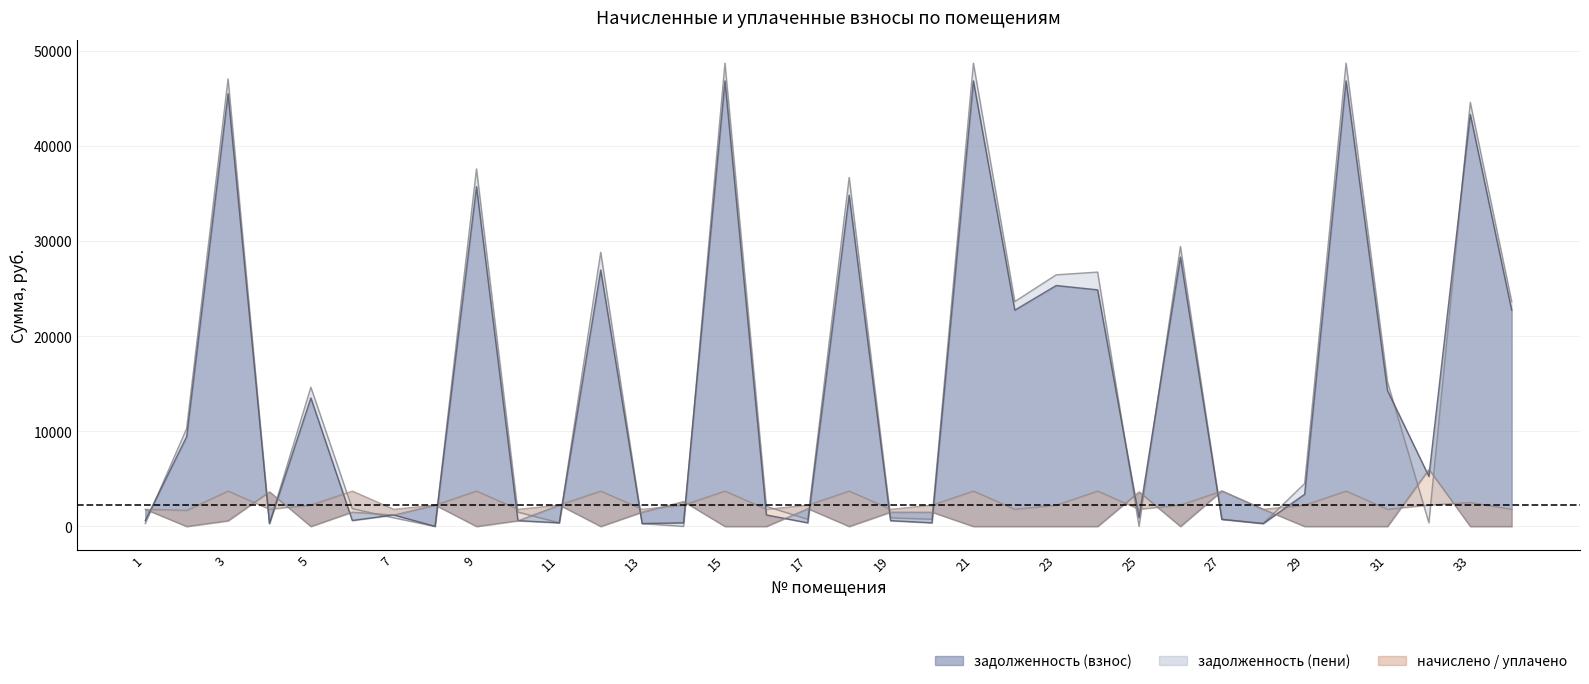

How many data points does each series have?

34